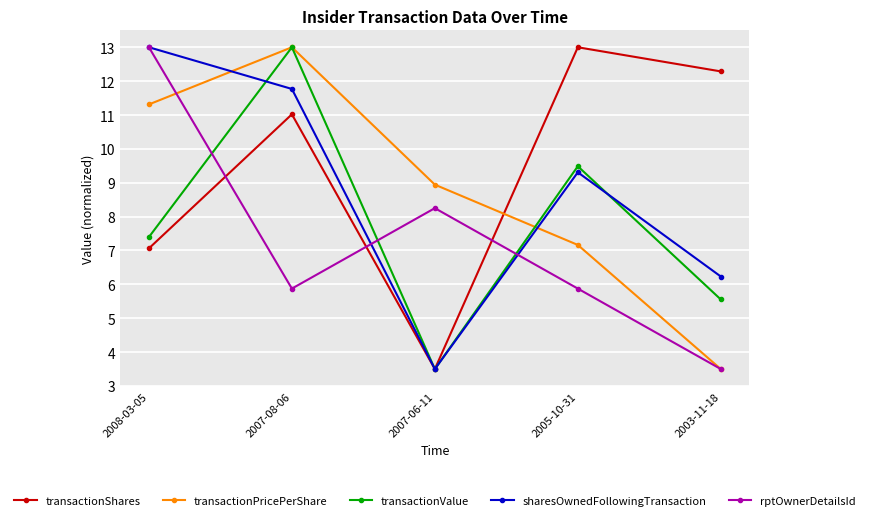

Which series changed the most between 2007-06-11 and 2005-10-31?

transactionShares